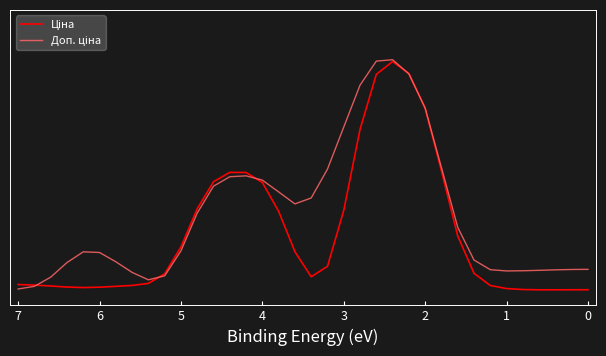

The Доп. ціна series shows 0.5 at 14. True or false?

False